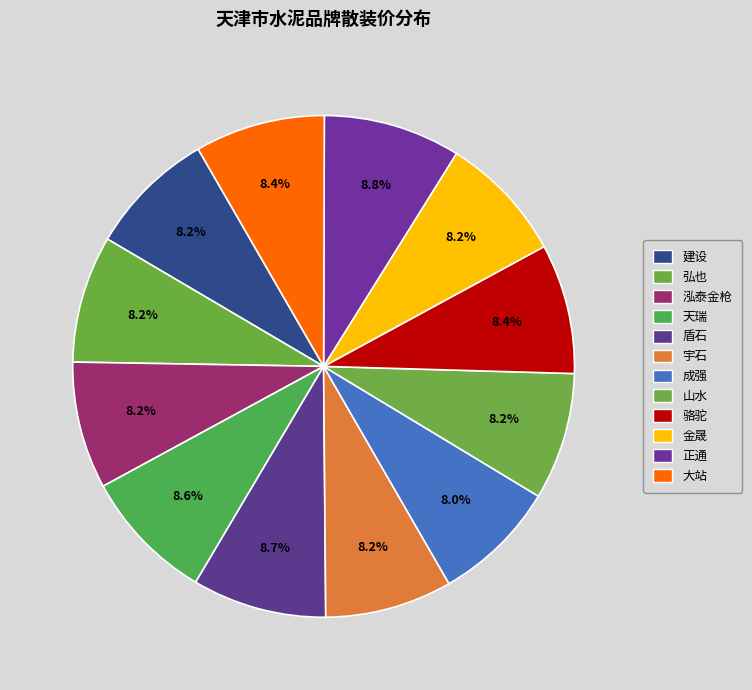

To the nearest percent, what percentage of the pie is 天瑞?

9%